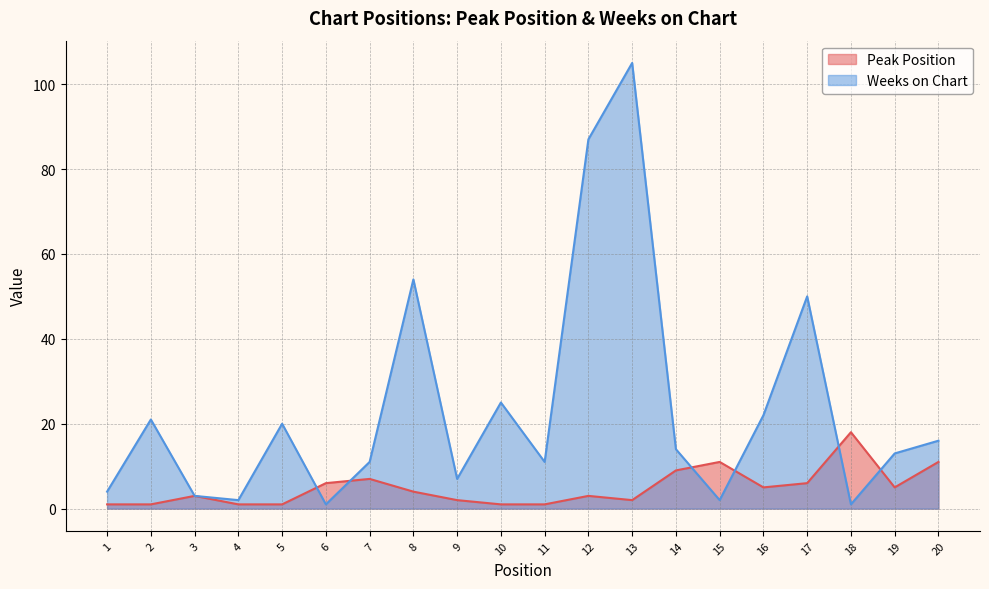

How many series are shown in this chart?

2